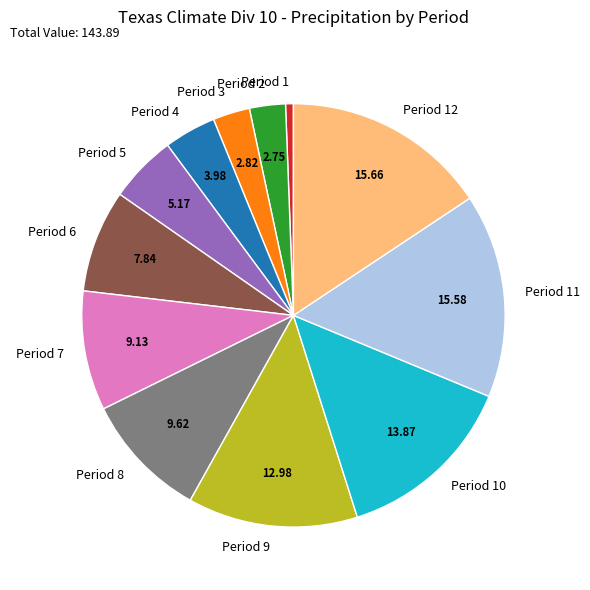

Which has a higher value, Period 7 or Period 4?

Period 7